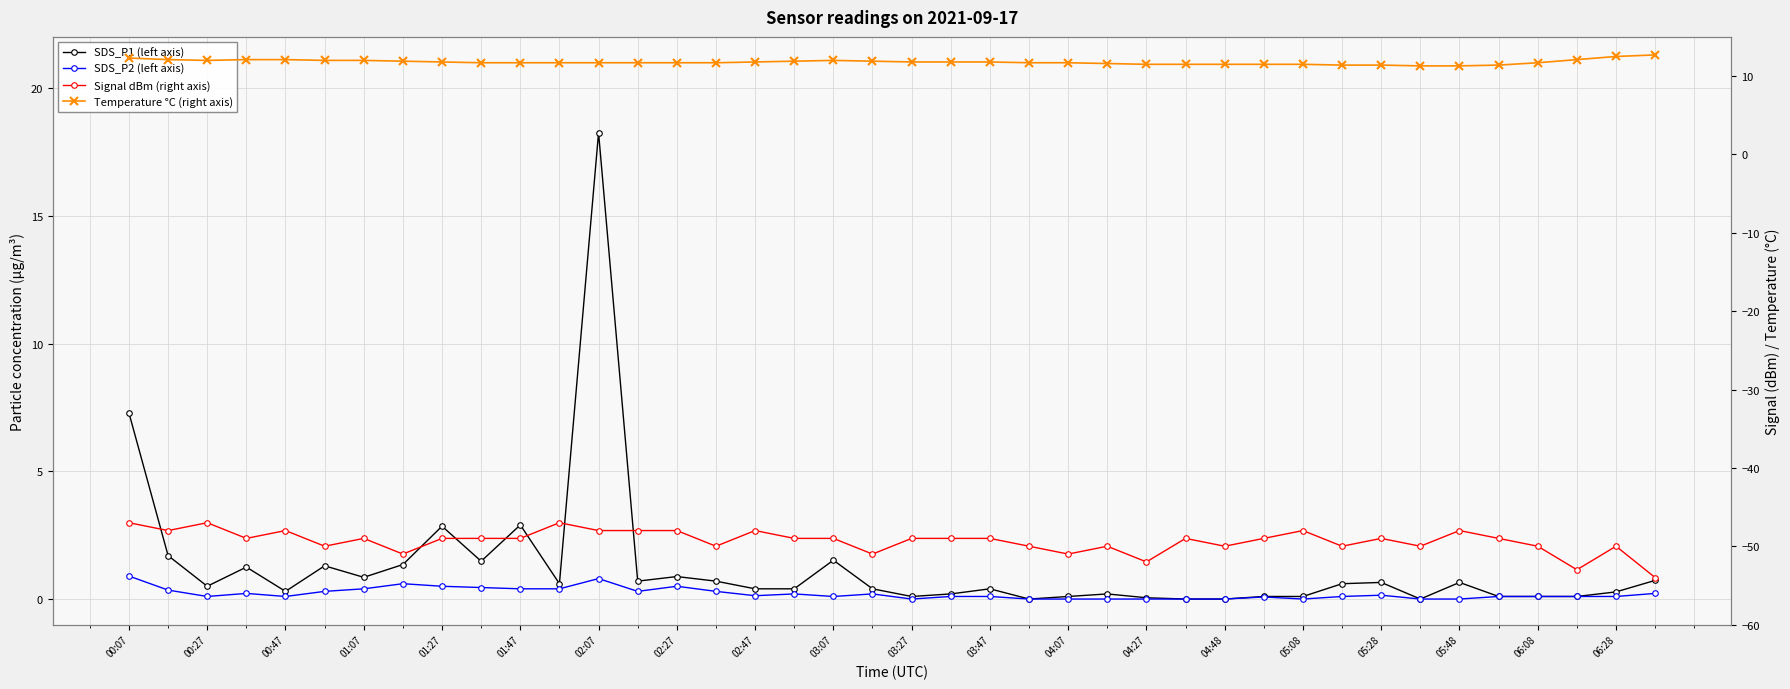

What is the sum of all Temperature °C (right axis) values?

471.5